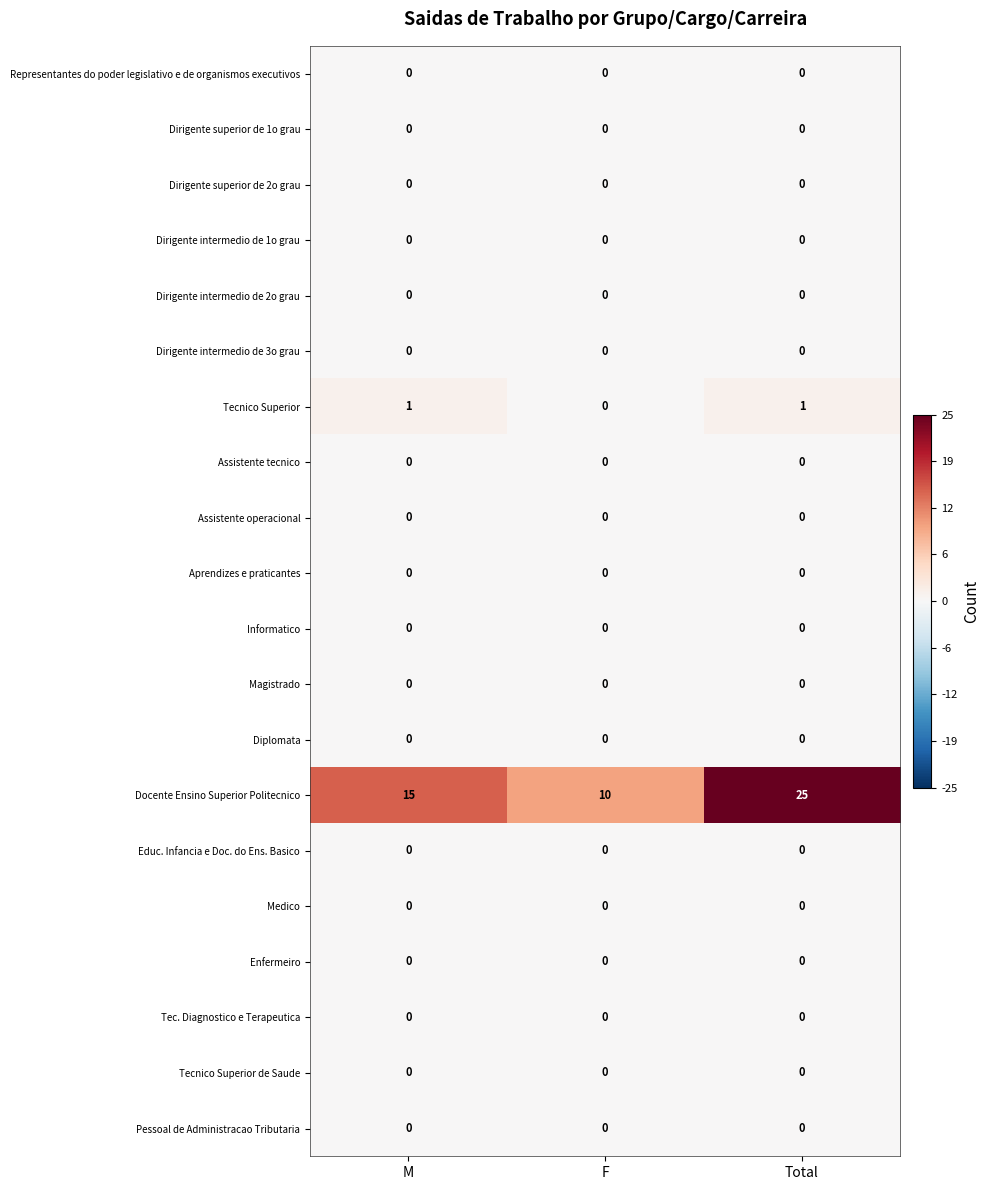

At which category does the chart reach its peak across all series?

Total